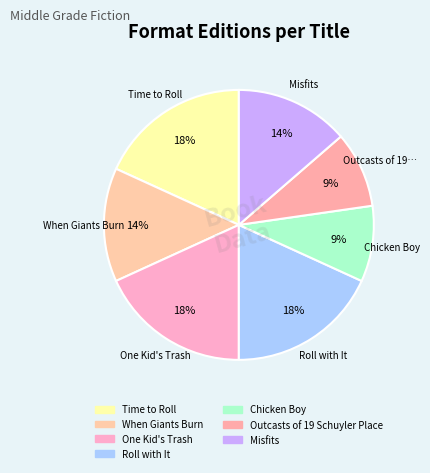

How many segments does this pie chart have?

7